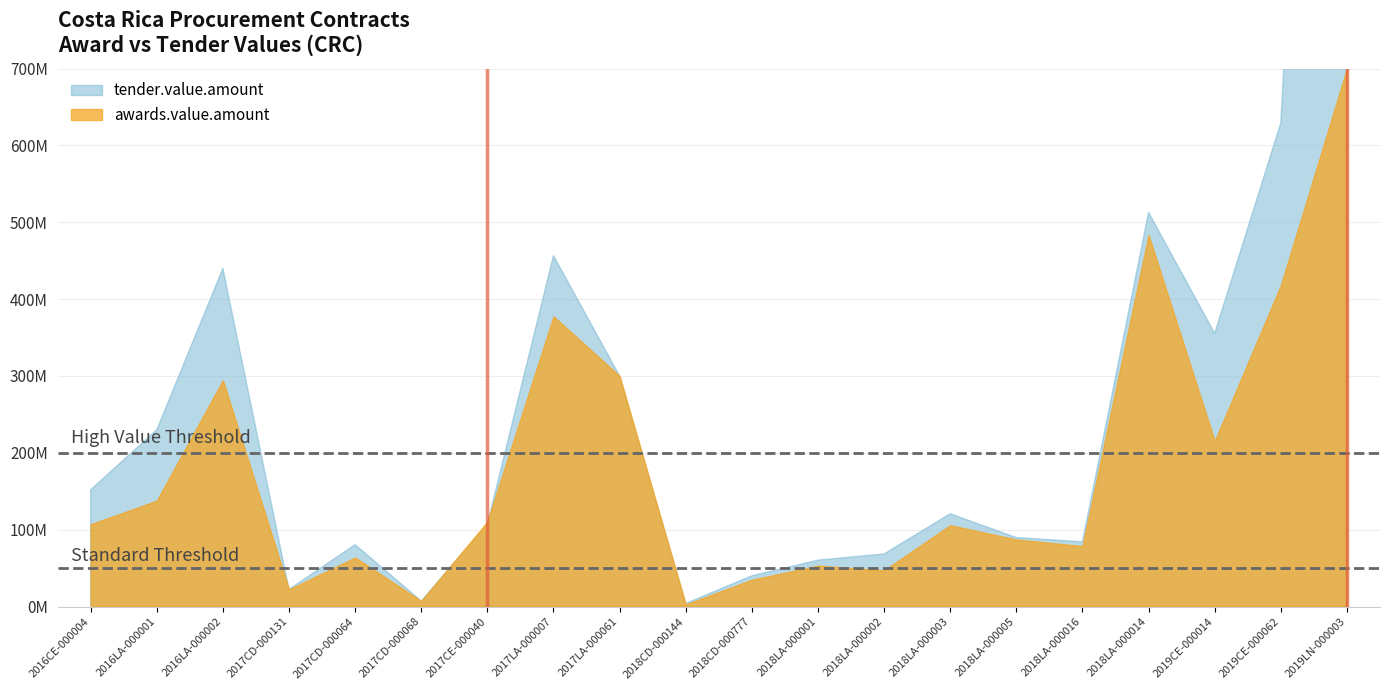

What is the minimum value shown in the chart?

4000000.0